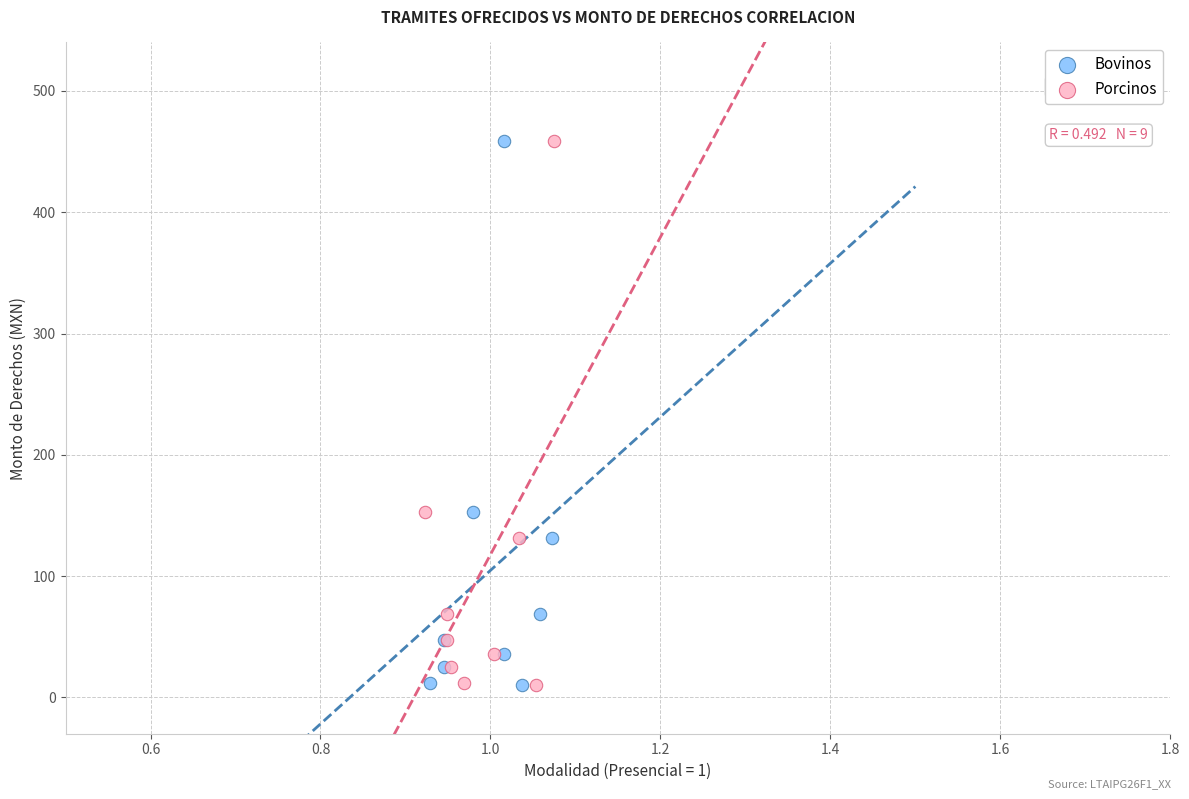

What are all the series names shown in the legend?

Bovinos, Porcinos